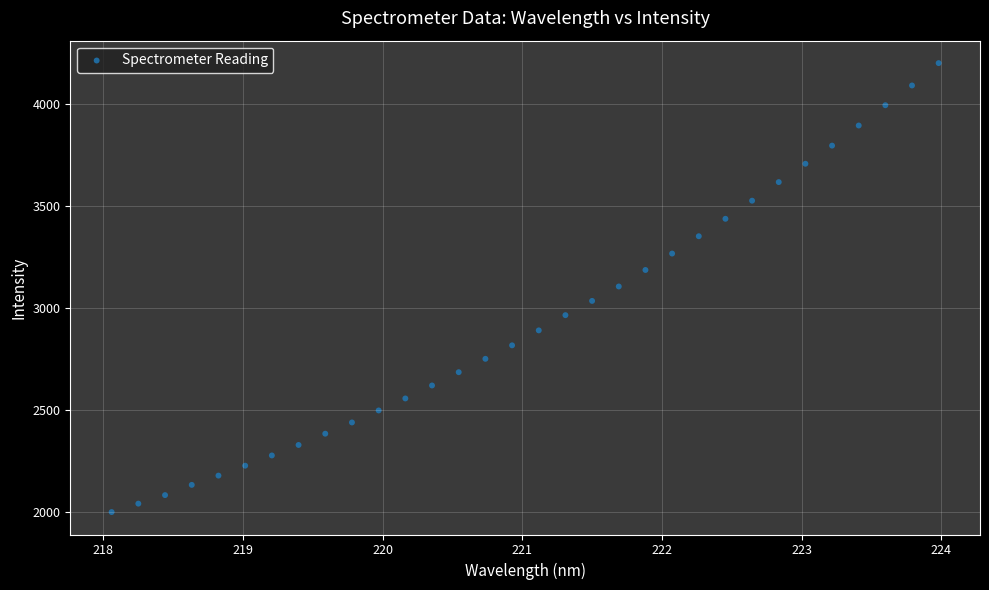

What is the range of X values (max minus min)?

5.9